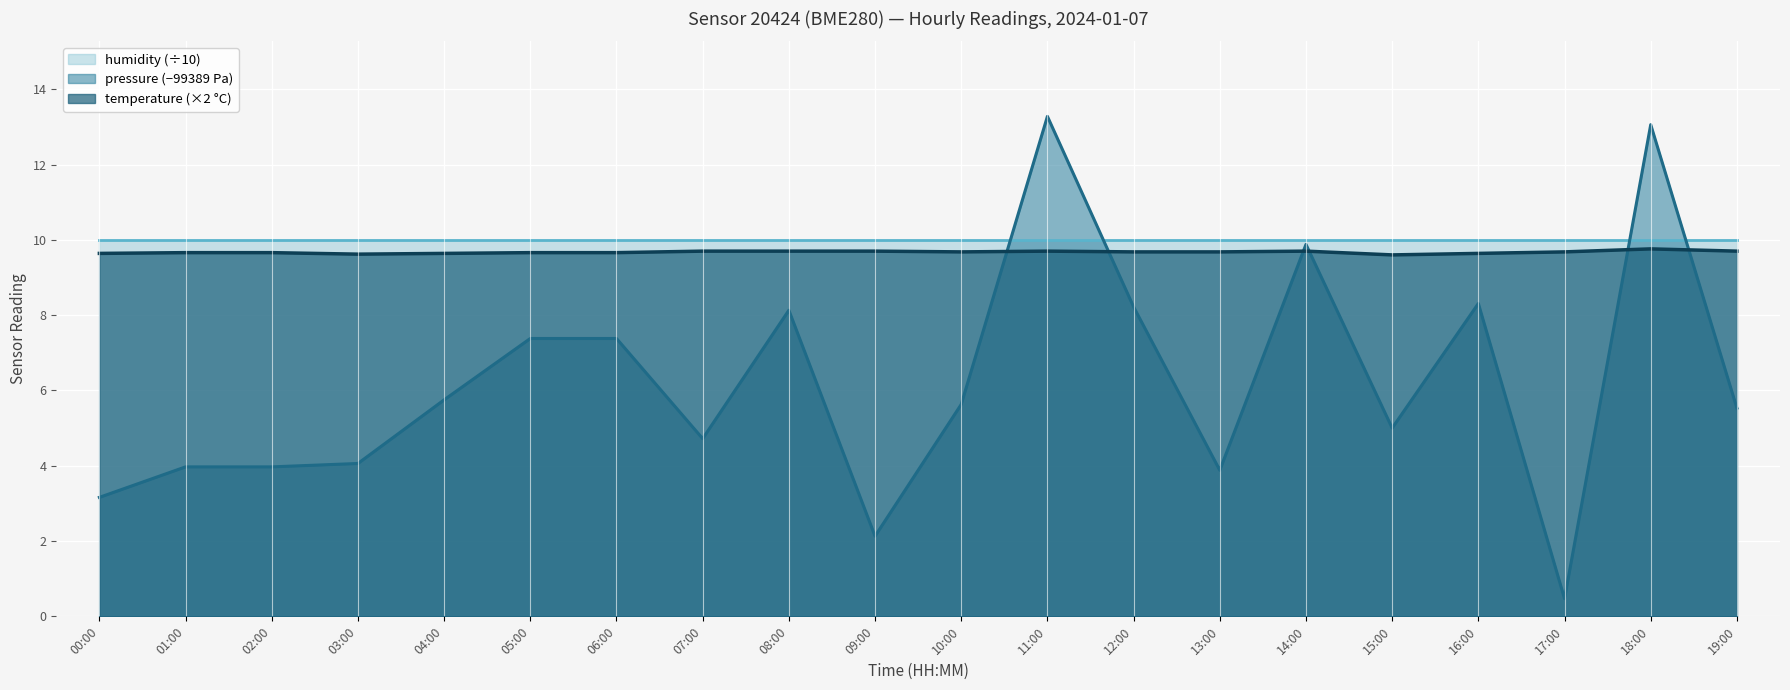

At 01:00, list the series in order from smallest to largest.

pressure (−99389 Pa), temperature (×2 °C), humidity (÷10)